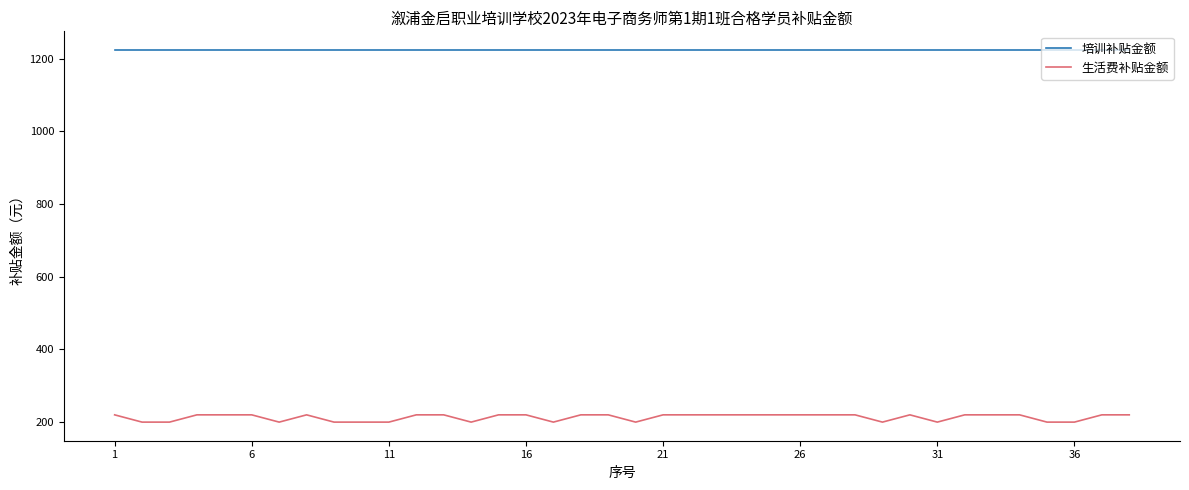

Which series has the largest total across all categories?

培训补贴金额